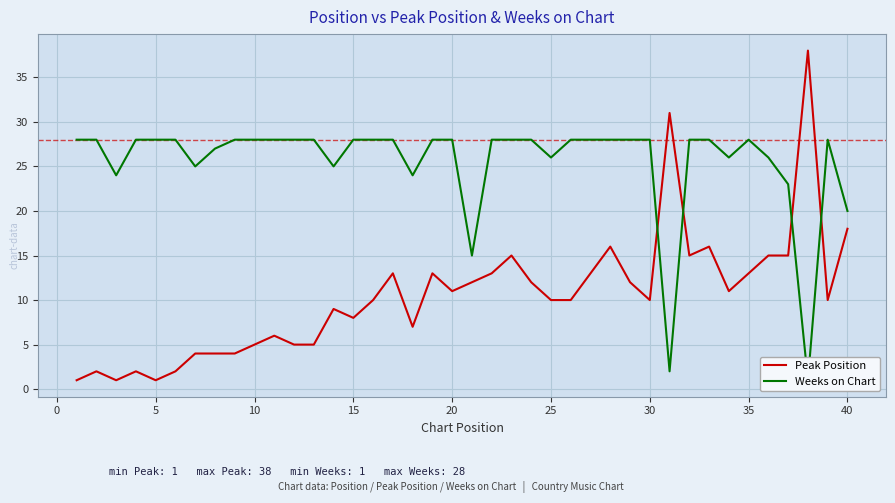

How many distinct data groups are displayed?

2